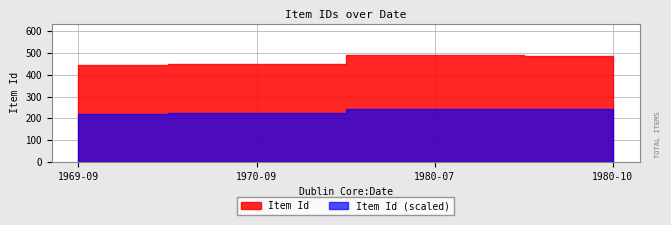

At which category does the chart reach its minimum across all series?

1969-09